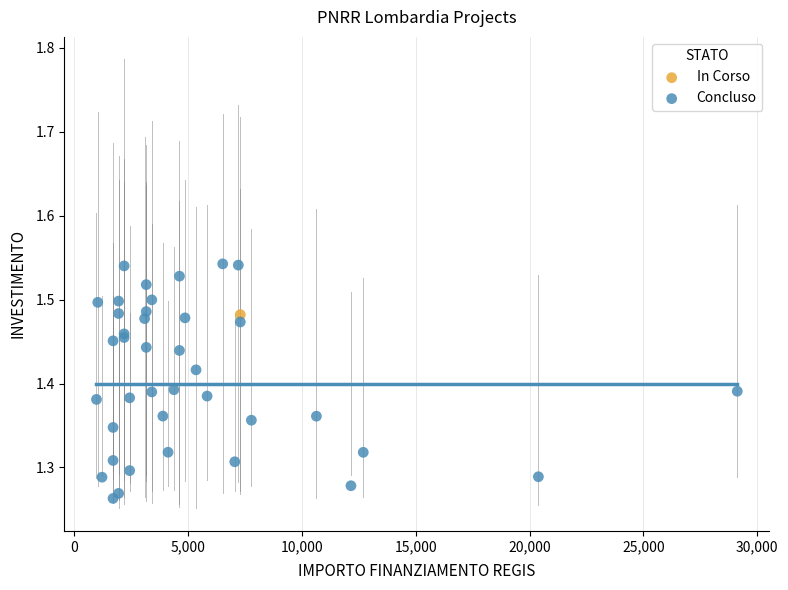

What are all the series names shown in the legend?

In Corso, Concluso